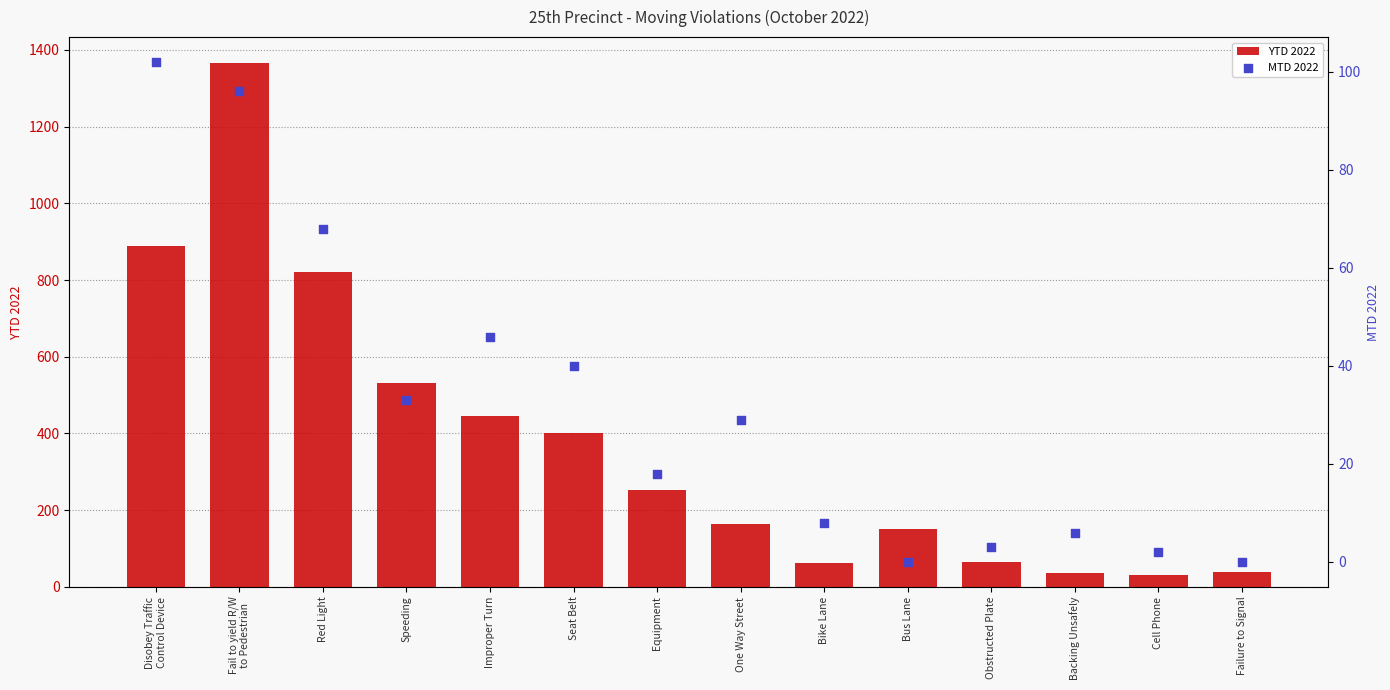

Which series reaches the minimum Y coordinate?

MTD 2022